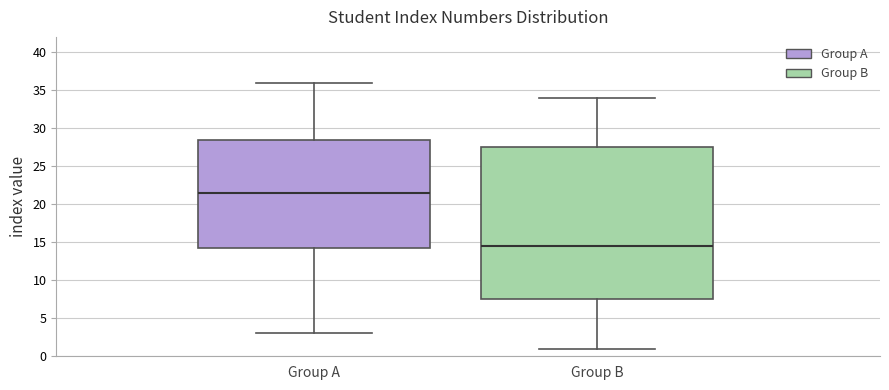

Reading left to right, read every box against the y-axis: the position of its median line, the range the box covers, and the ends of its whiskers. The values are not printed on the chart, so give them approximately, as read against the axis.

Group A: median 21.5, box 14.5 to 28.5, whiskers 3.0 to 36.0
Group B: median 14.5, box 7.5 to 27.5, whiskers 1.0 to 34.0